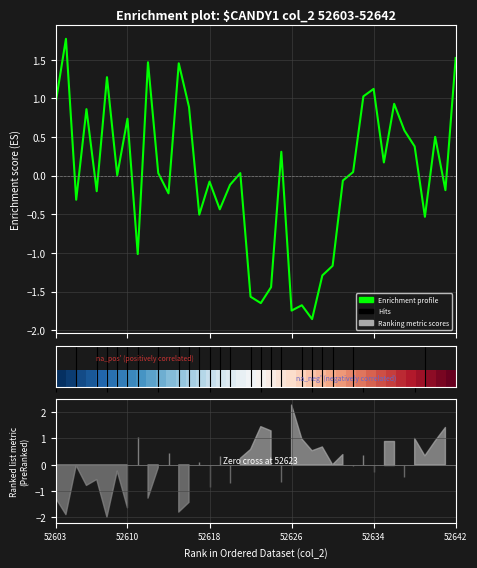

Where is Enrichment profile nearest to the value 0?

6